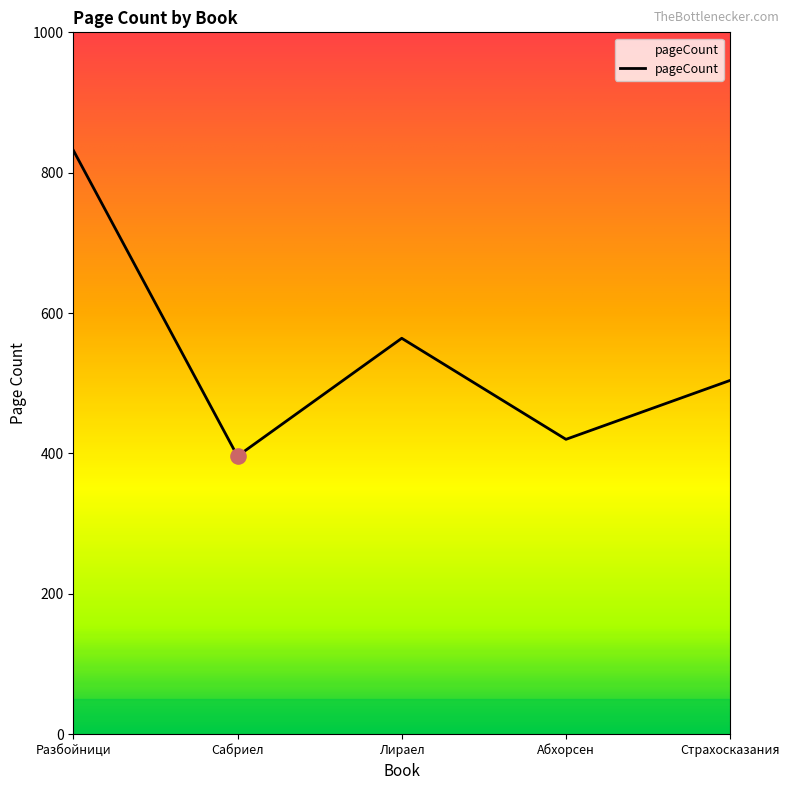

What is the ratio of the value at Лираел to the value at Сабриел?

1.4